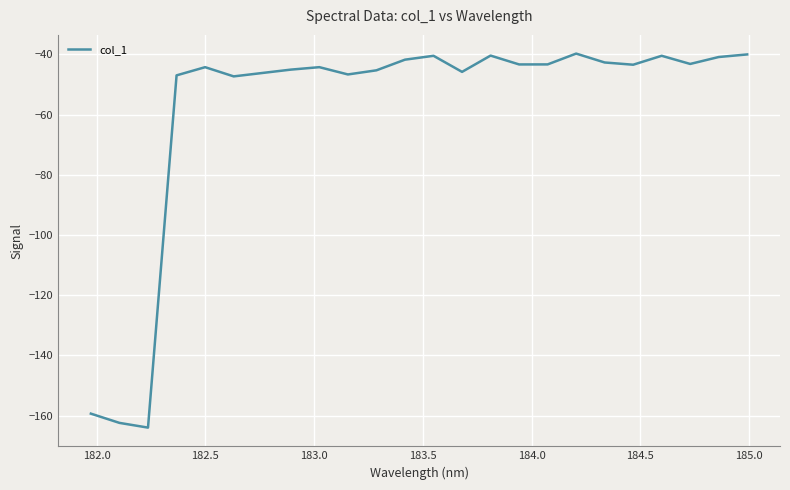

How many categories are shown in the chart?

24